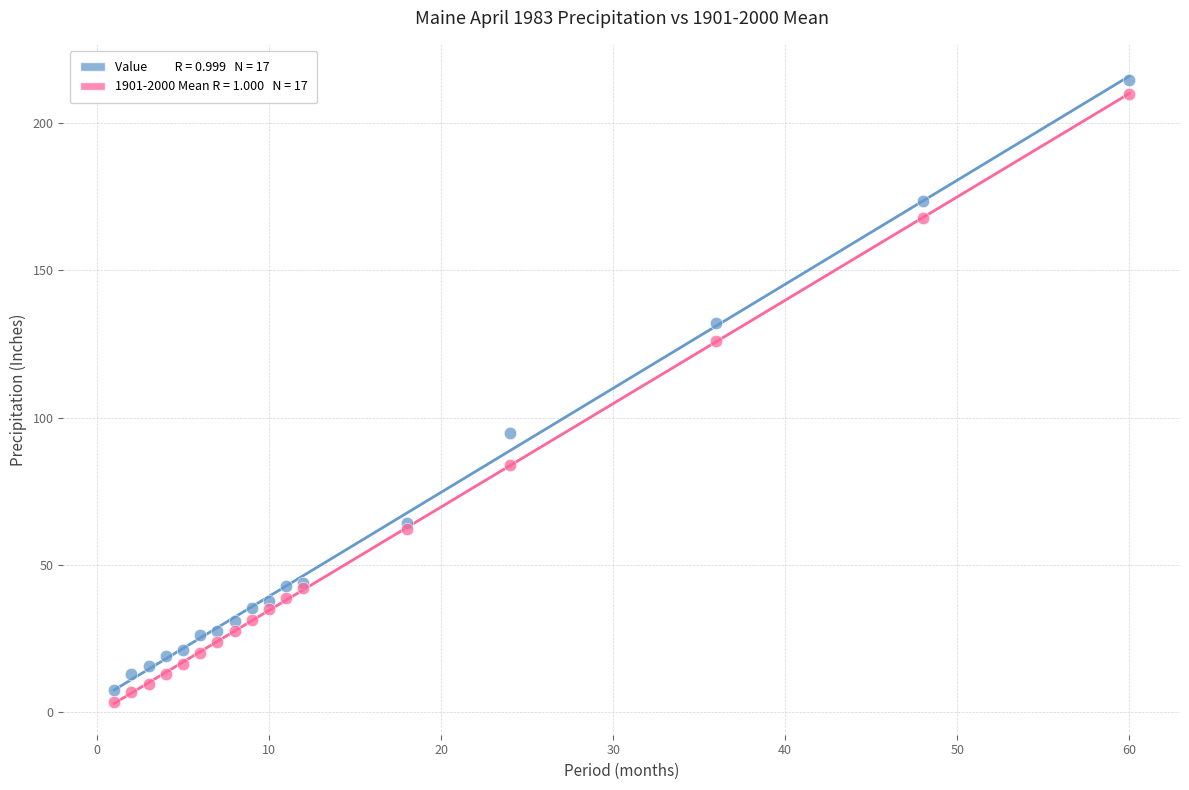

Across all series, what Y value is closest to 109?

94.8